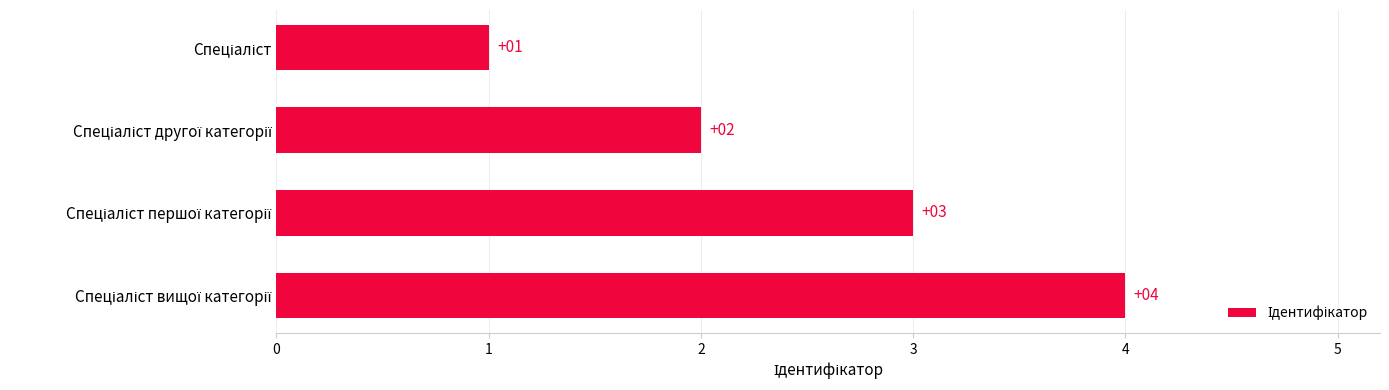

What is the sum of all values?

10